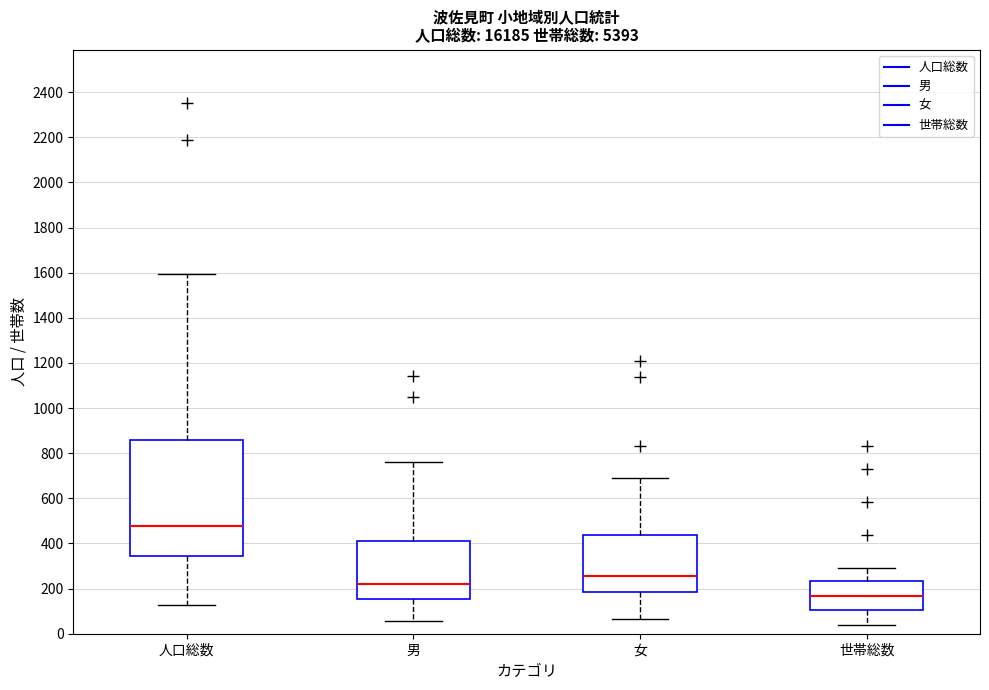

Which box's median line is the highest?

人口総数